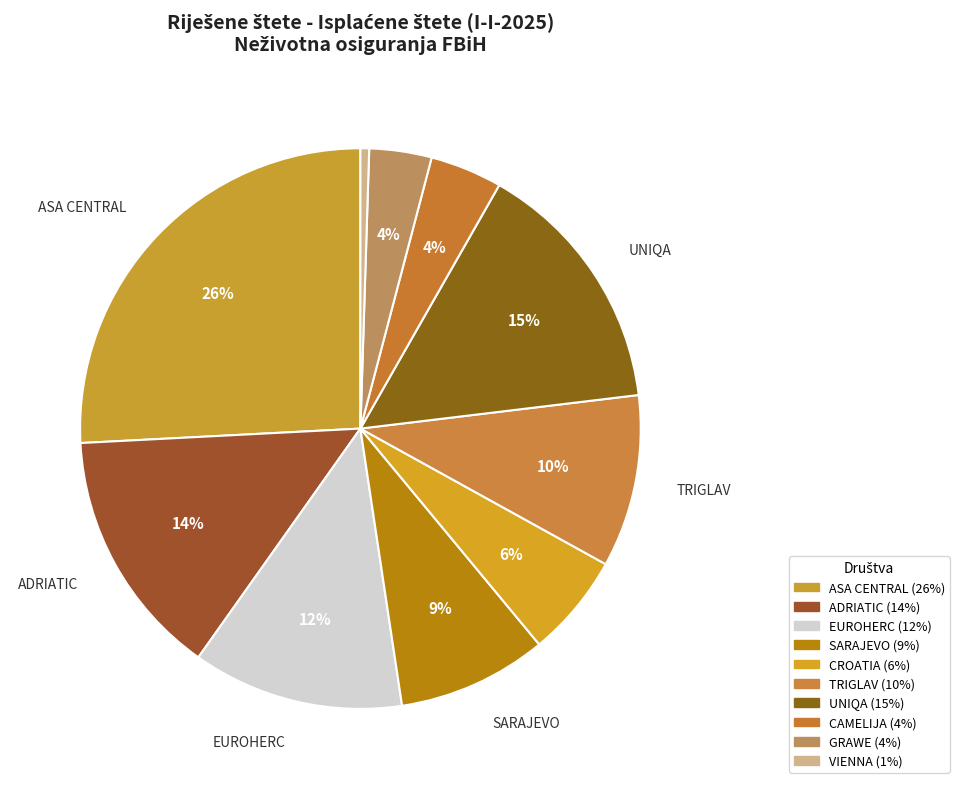

Count the number of slices in the pie.

10